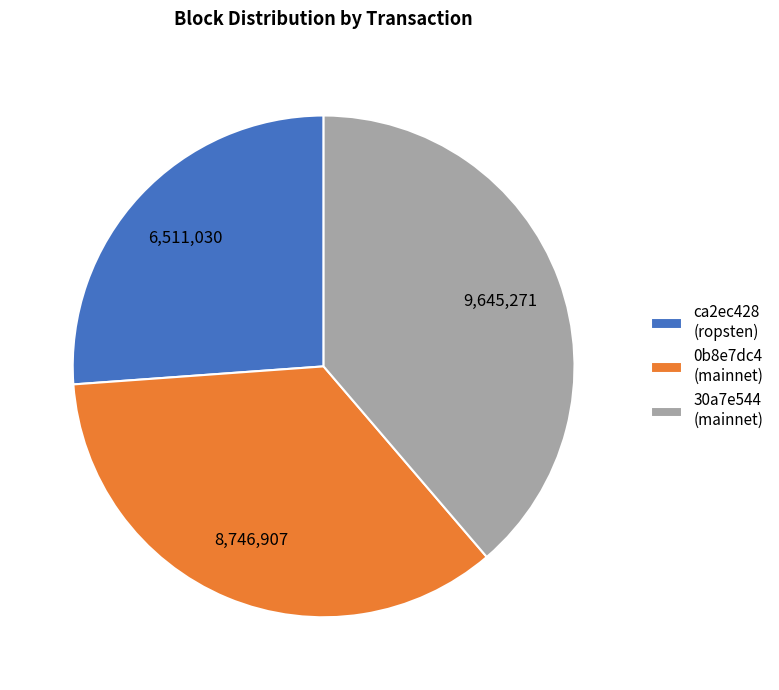

How many slices are in this pie chart?

3